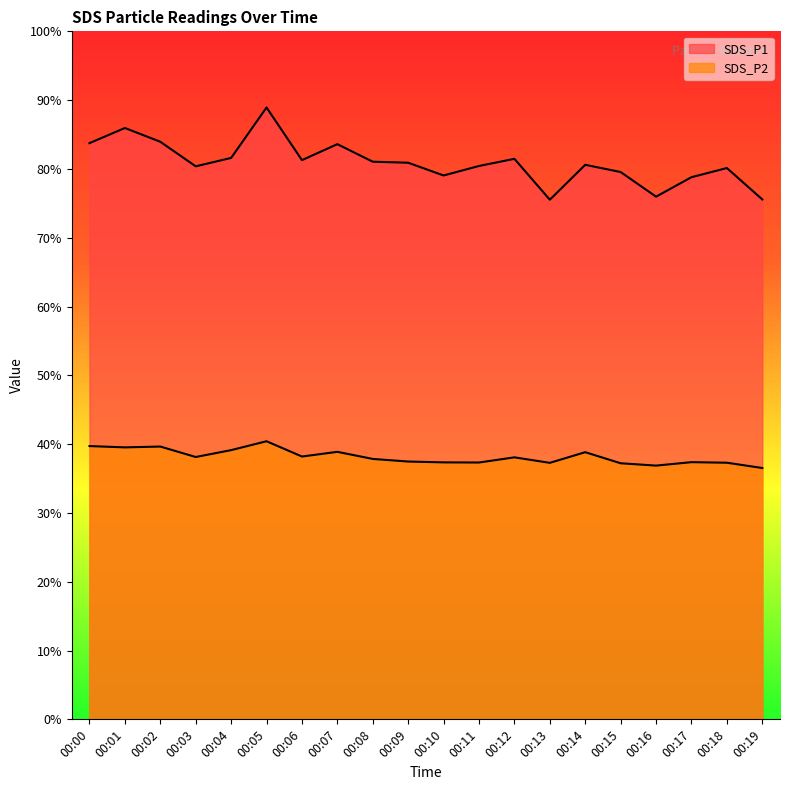

At 00:15, list the series in order from largest to smallest.

SDS_P1, SDS_P2